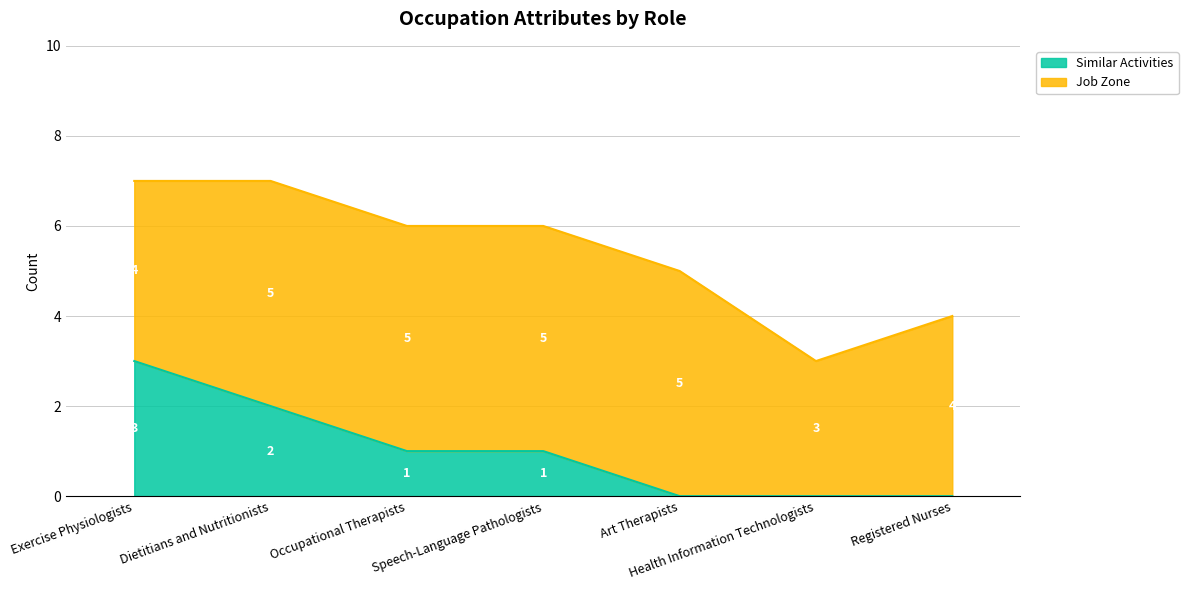

Is it true that the value at Art Therapists is 2?

False